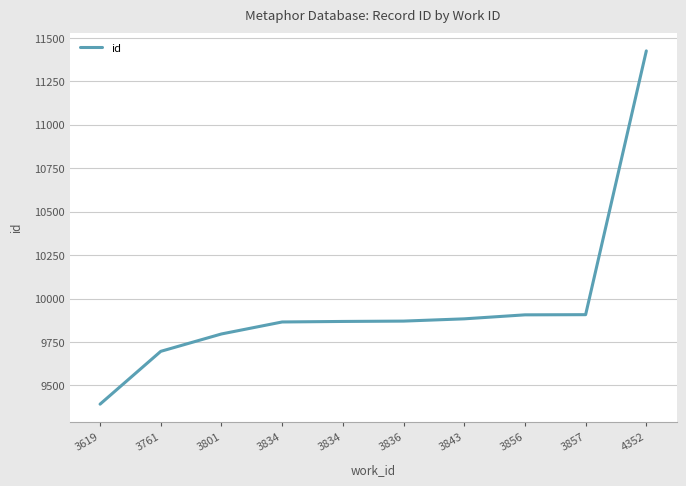

Reading left to right, list all the values displayed in this chart.

3619=9392	3761=9696	3801=9796	3834=9865	3834=9868	3836=9870	3843=9883	3856=9906	3857=9907	4352=11425